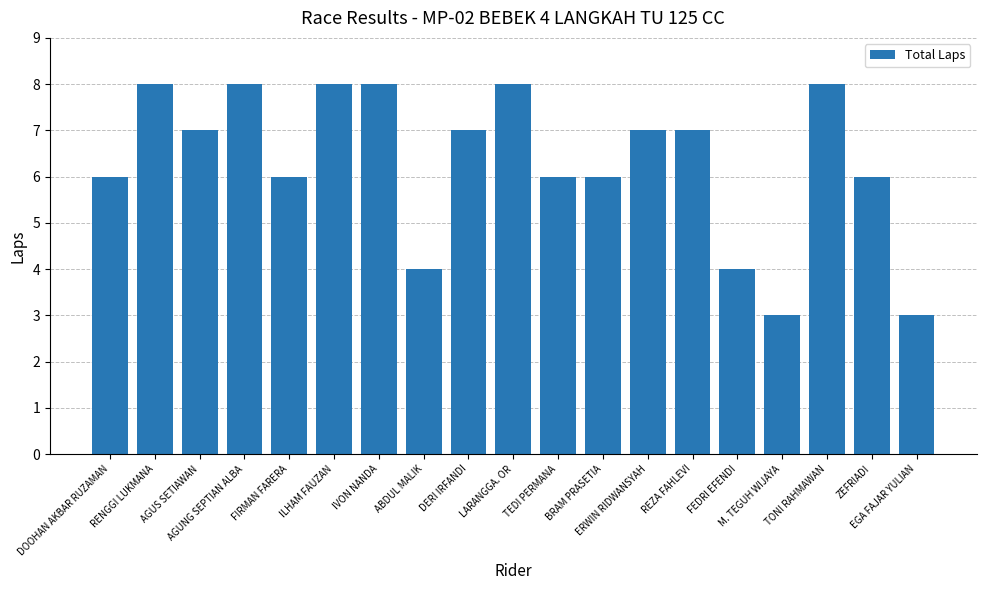

What is the difference between the maximum and minimum values?

5